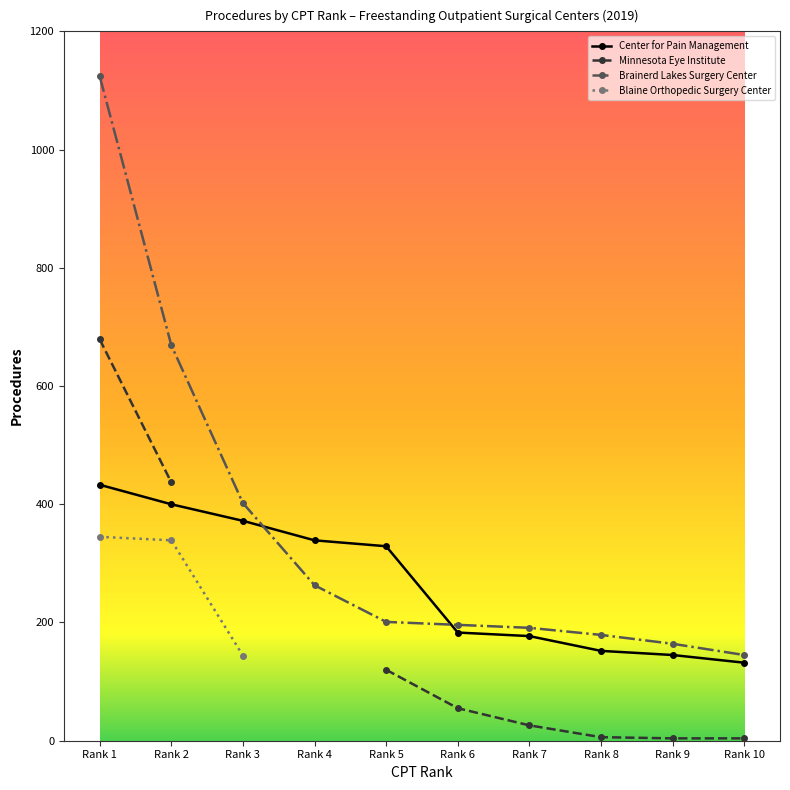

The Blaine Orthopedic Surgery Center series shows 588.1 at Rank 1. True or false?

False